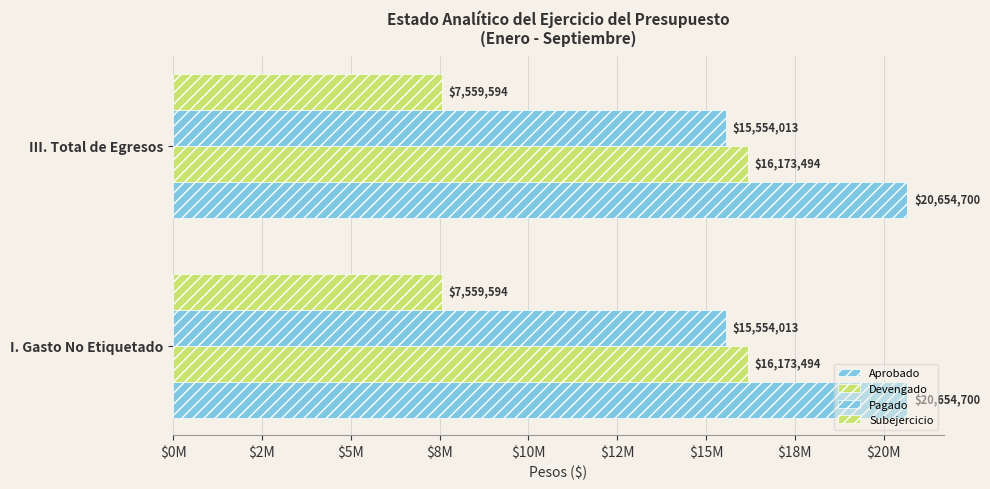

The value of Subejercicio at III. Total de Egresos is 5103427. True or false?

False